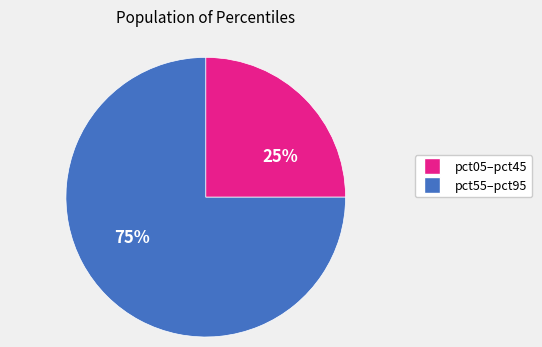

Does any single category account for the majority?

Yes